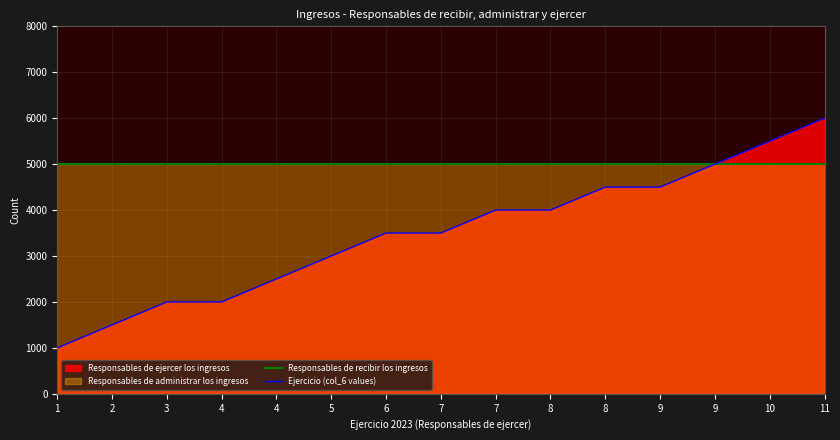

True or false: Responsables de recibir los ingresos and Ejercicio (col_6 values) intersect in this chart.

False